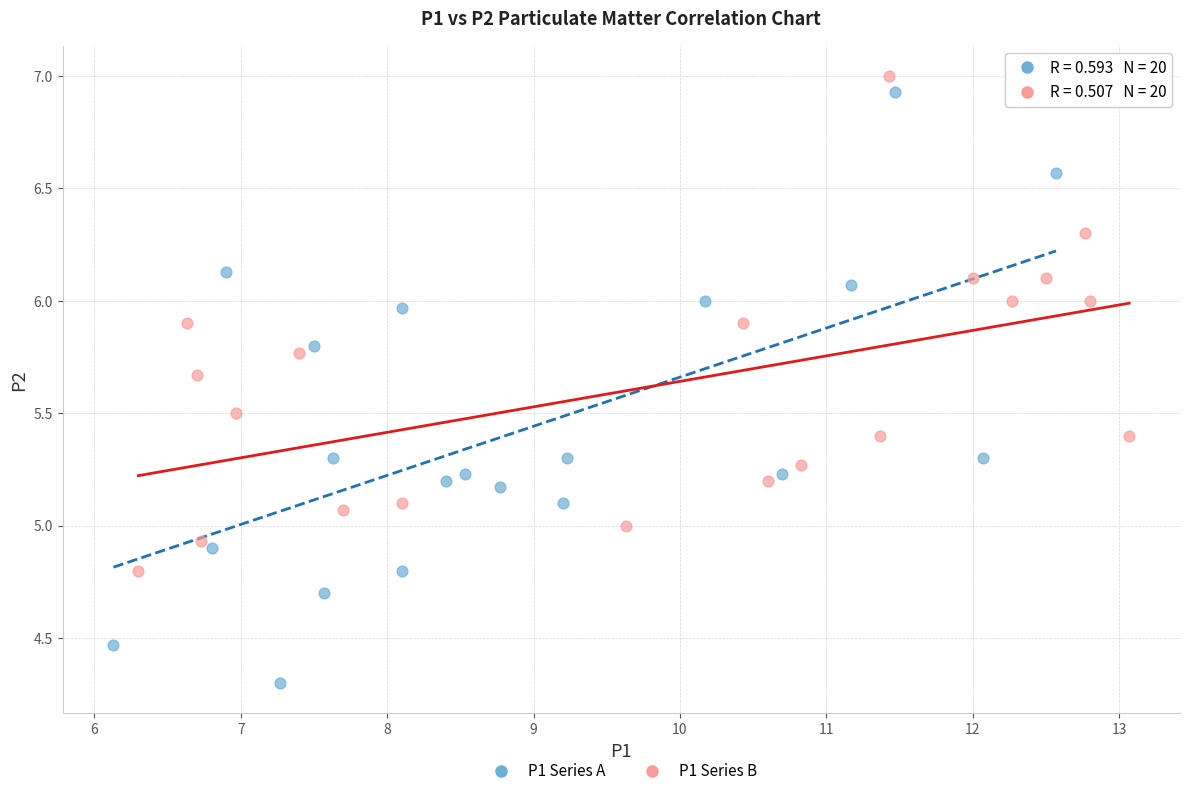

Which series has the widest spread of Y values?

P1 Series A